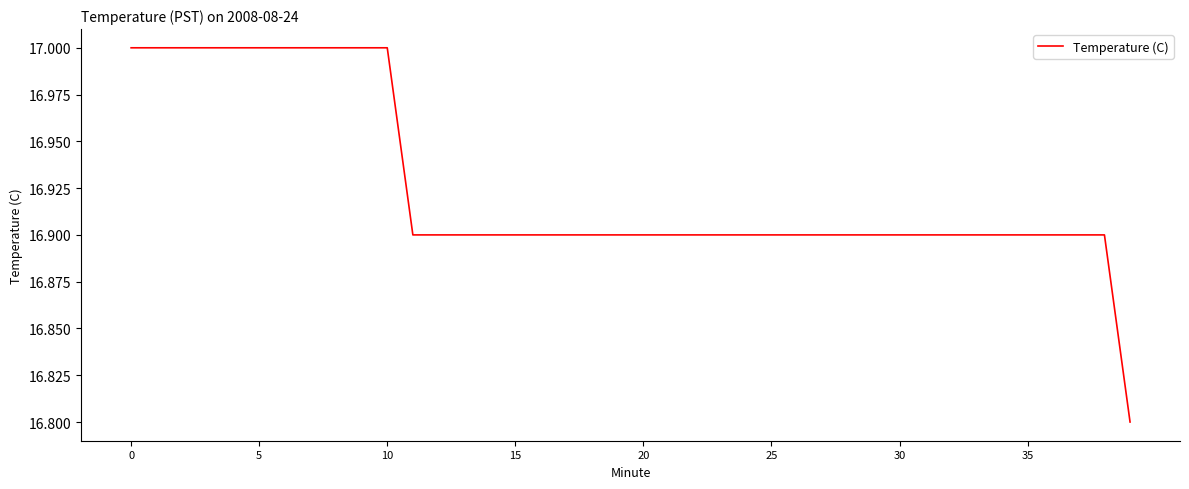

How many lines are shown in the chart?

1